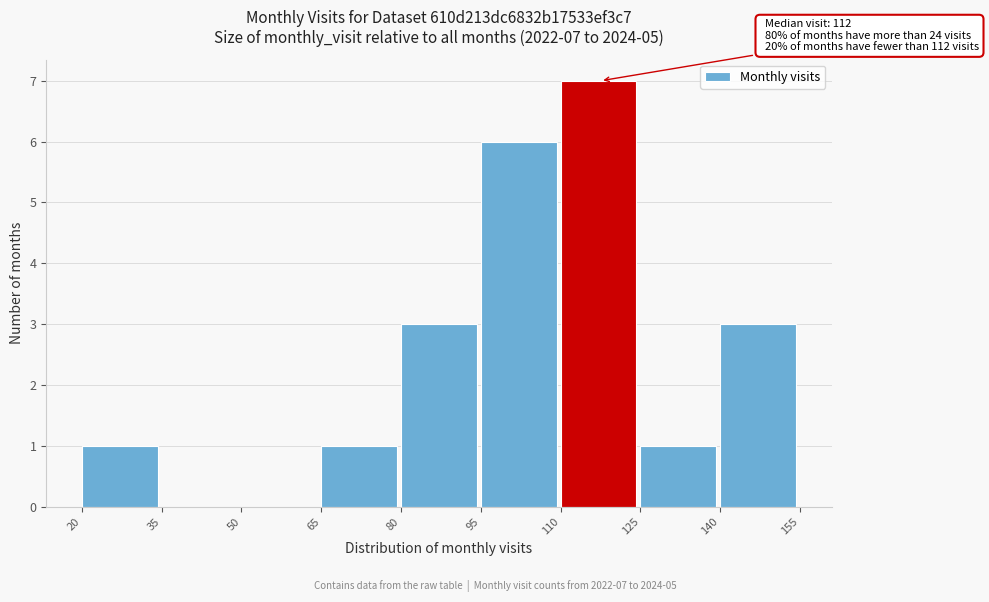

Over which range of the x-axis is the bar tallest?

110 to 125